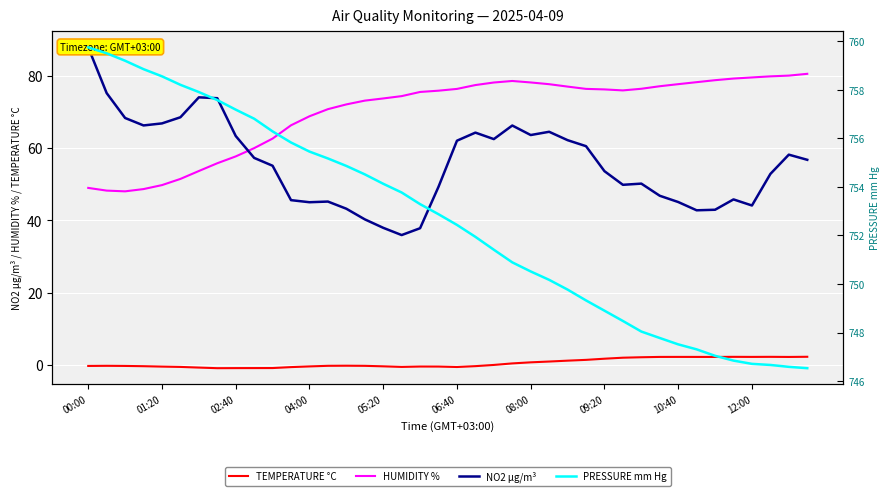

How many interior local valleys does the HUMIDITY % series have?

2